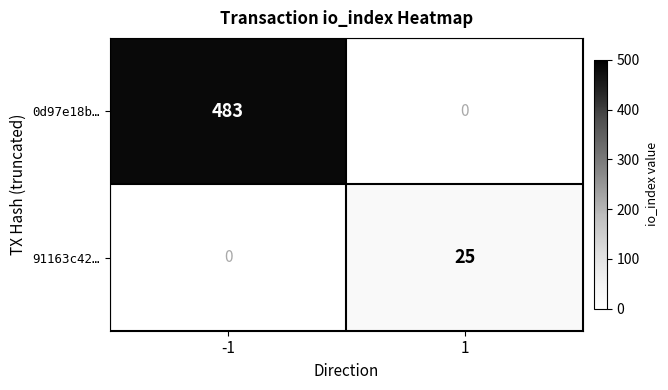

True or false: 0d97e18b… has a value of 0 at 1.

True